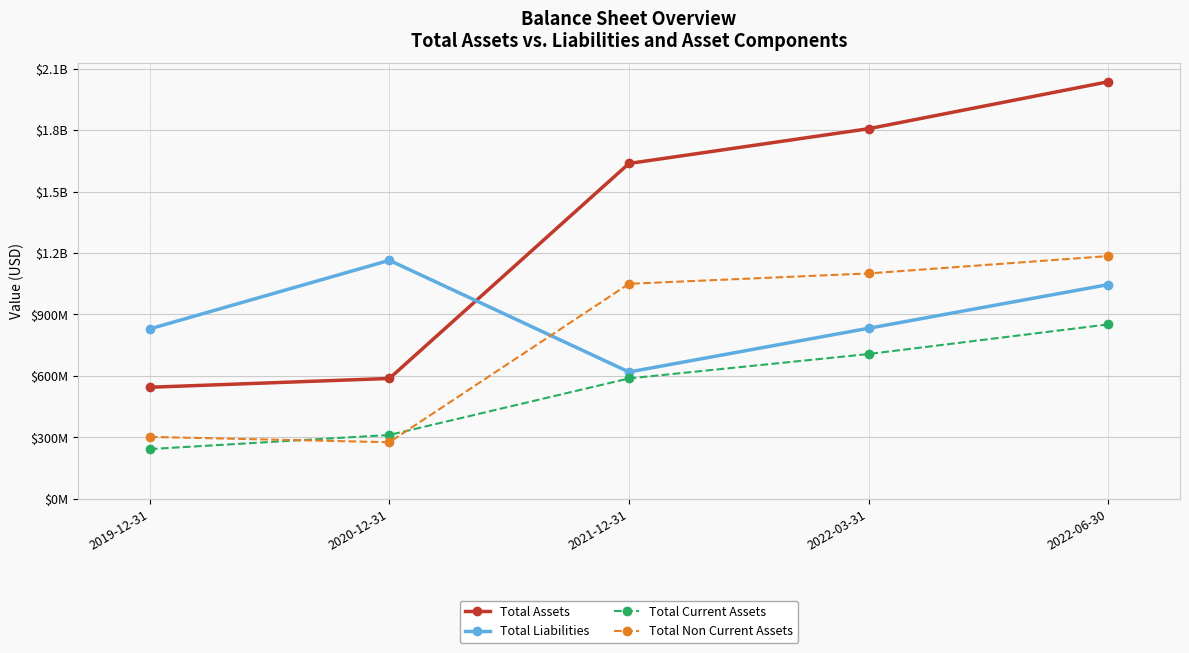

Where is Total Assets nearest to the value 1290095000?

2021-12-31